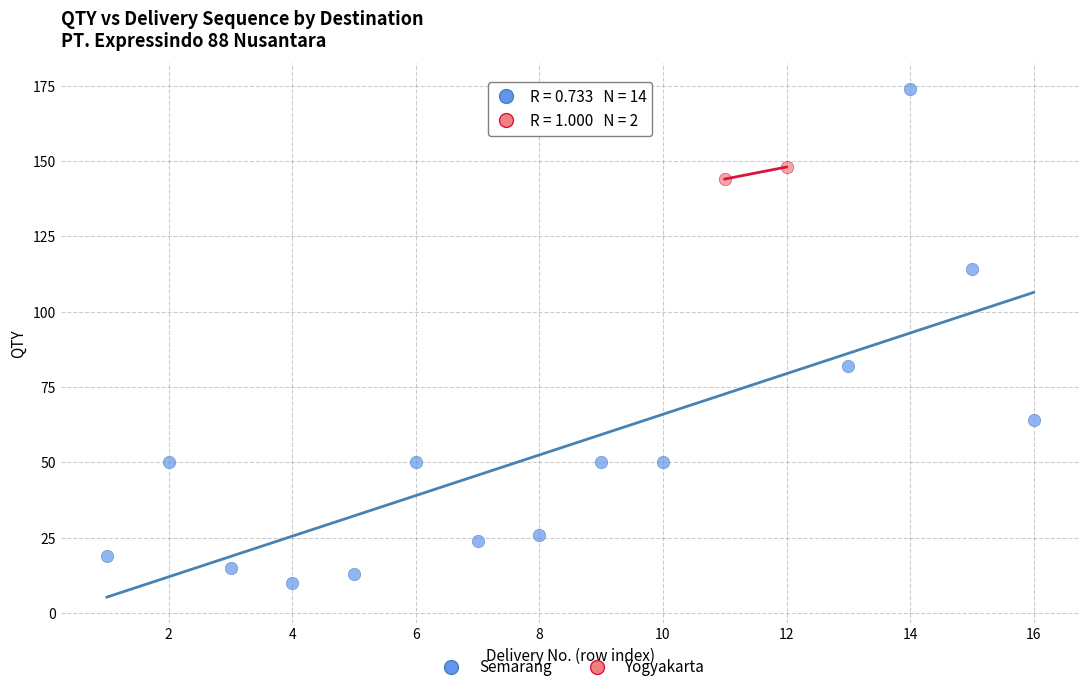

Which series reaches the maximum Y coordinate?

Semarang